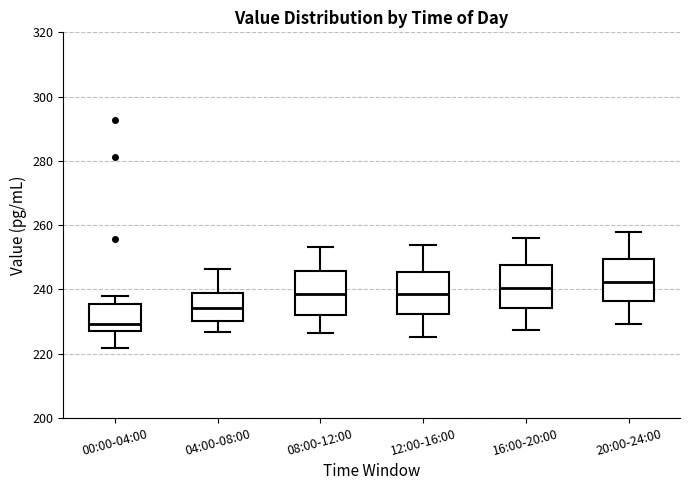

Reading left to right, read every box against the y-axis: the position of its median line, the range the box covers, and the ends of its whiskers. The values are not printed on the chart, so give them approximately, as read against the axis.

00:00-04:00: median 230, box 226 to 236, whiskers 222 to 238
04:00-08:00: median 234, box 230 to 238, whiskers 226 to 246
08:00-12:00: median 238, box 232 to 246, whiskers 226 to 254
12:00-16:00: median 238, box 232 to 246, whiskers 226 to 254
16:00-20:00: median 240, box 234 to 248, whiskers 228 to 256
20:00-24:00: median 242, box 236 to 250, whiskers 230 to 258